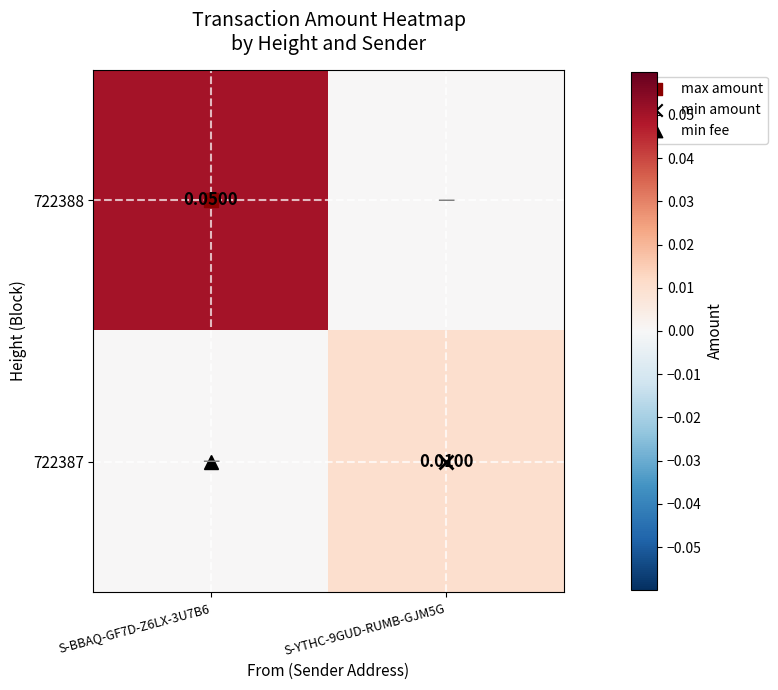

What is the total value across all series at S-BBAQ-GF7D-Z6LX-3U7B6?

0.1